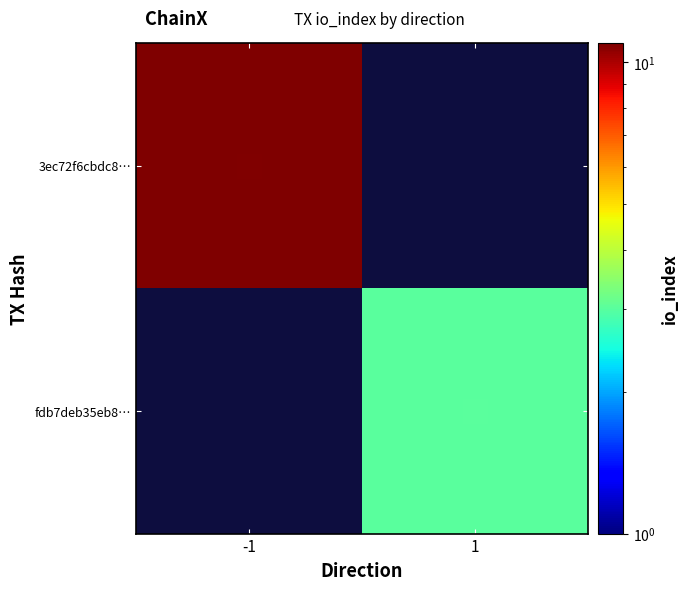

What is the maximum value shown in the chart?

11.0